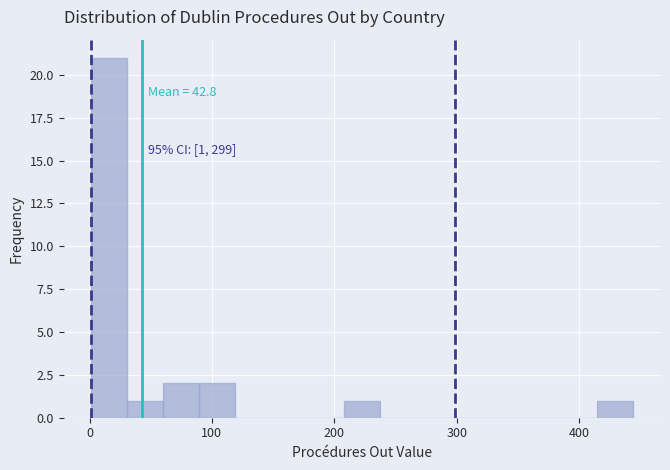

Around what value on the x-axis is the tallest bar? Give the approximate position of its centre, as read against the axis.

20